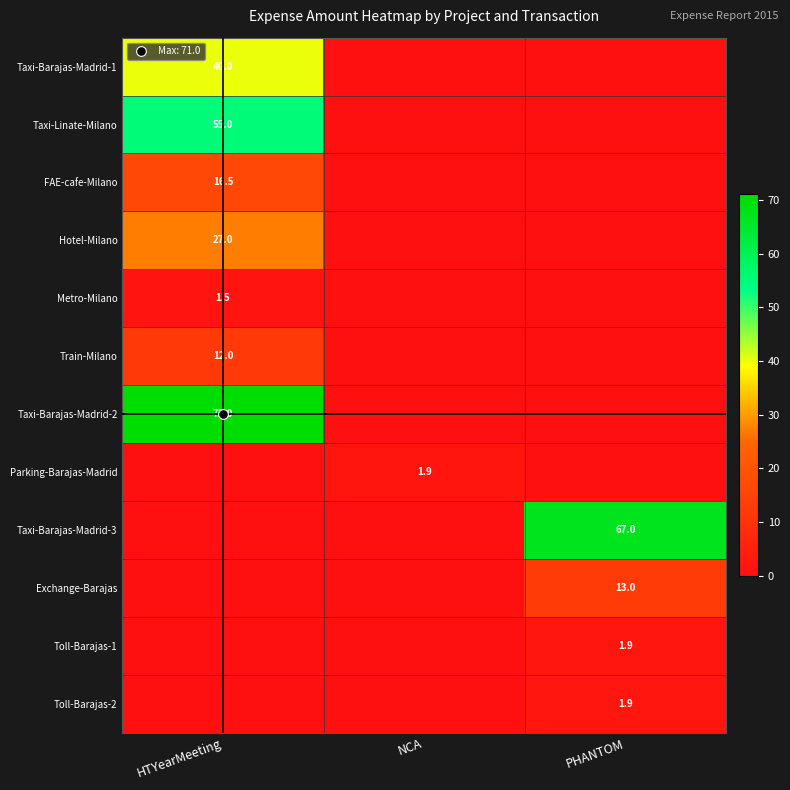

Which series changed the most between NCA and PHANTOM?

Taxi-Barajas-Madrid-3